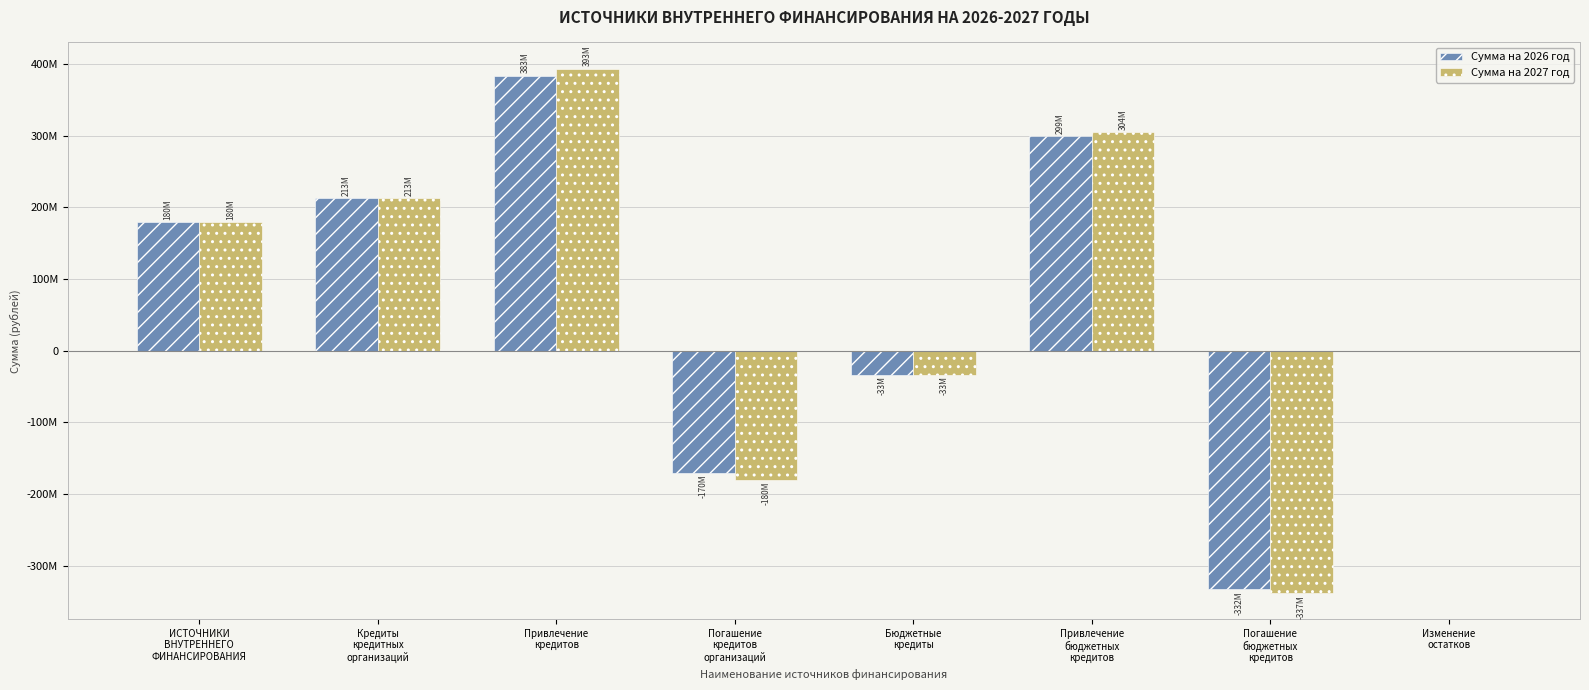

What are all the series names shown in the legend?

Сумма на 2026 год, Сумма на 2027 год